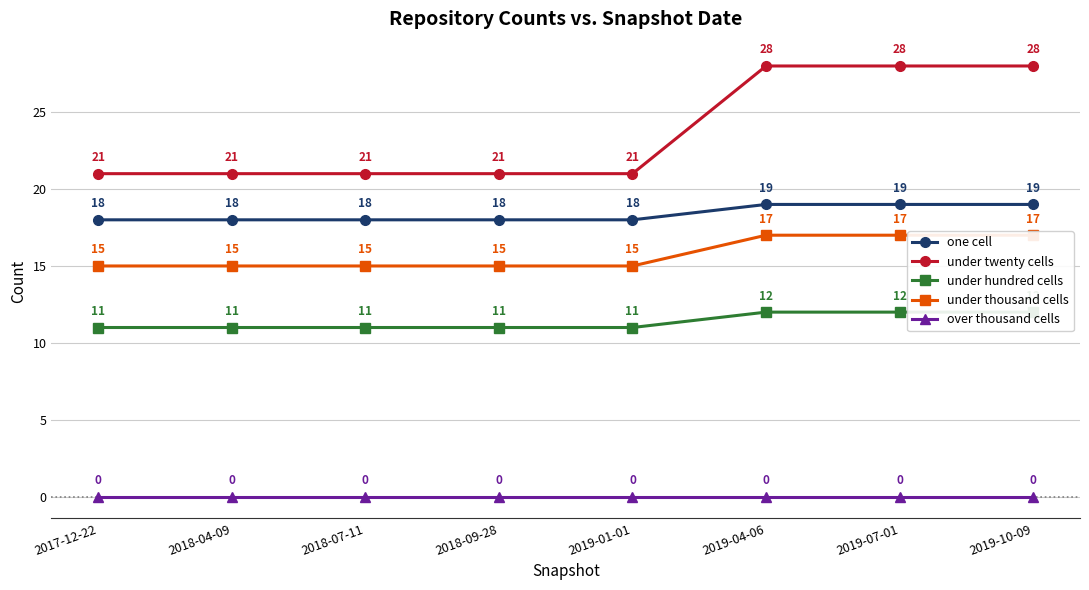

Which series has the largest range (max minus min)?

under twenty cells